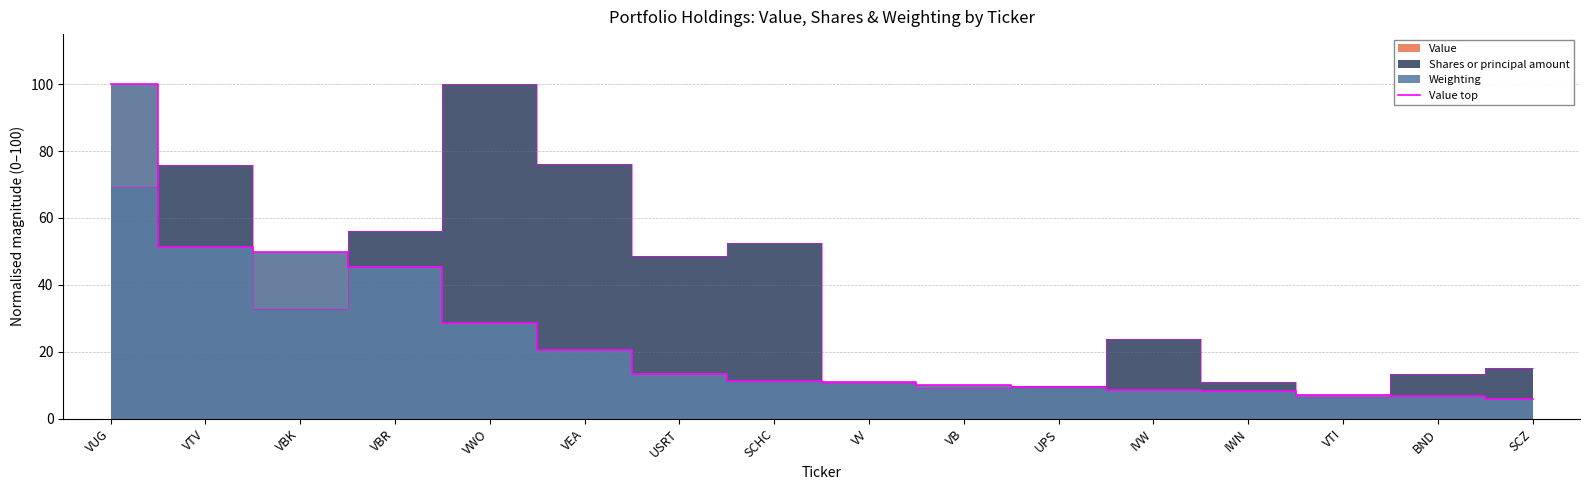

Reading left to right, list all the values displayed in this chart.

VUG=100.0	VTV=51.4	VBK=49.9	VBR=45.5	VWO=28.6	VEA=20.5	USRT=13.5	SCHC=11.3	VV=10.8	VB=10.0	UPS=9.5	IVW=8.6	IWN=8.1	VTI=7.1	BND=6.7	SCZ=5.9